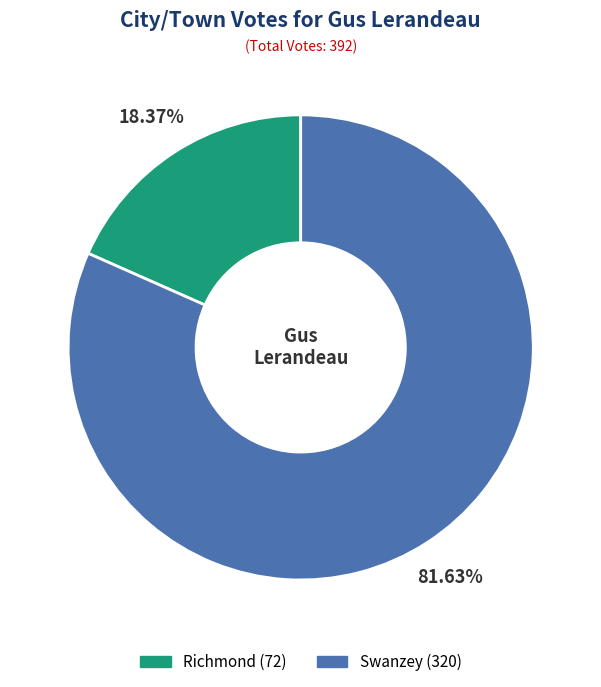

How many segments does this pie chart have?

2